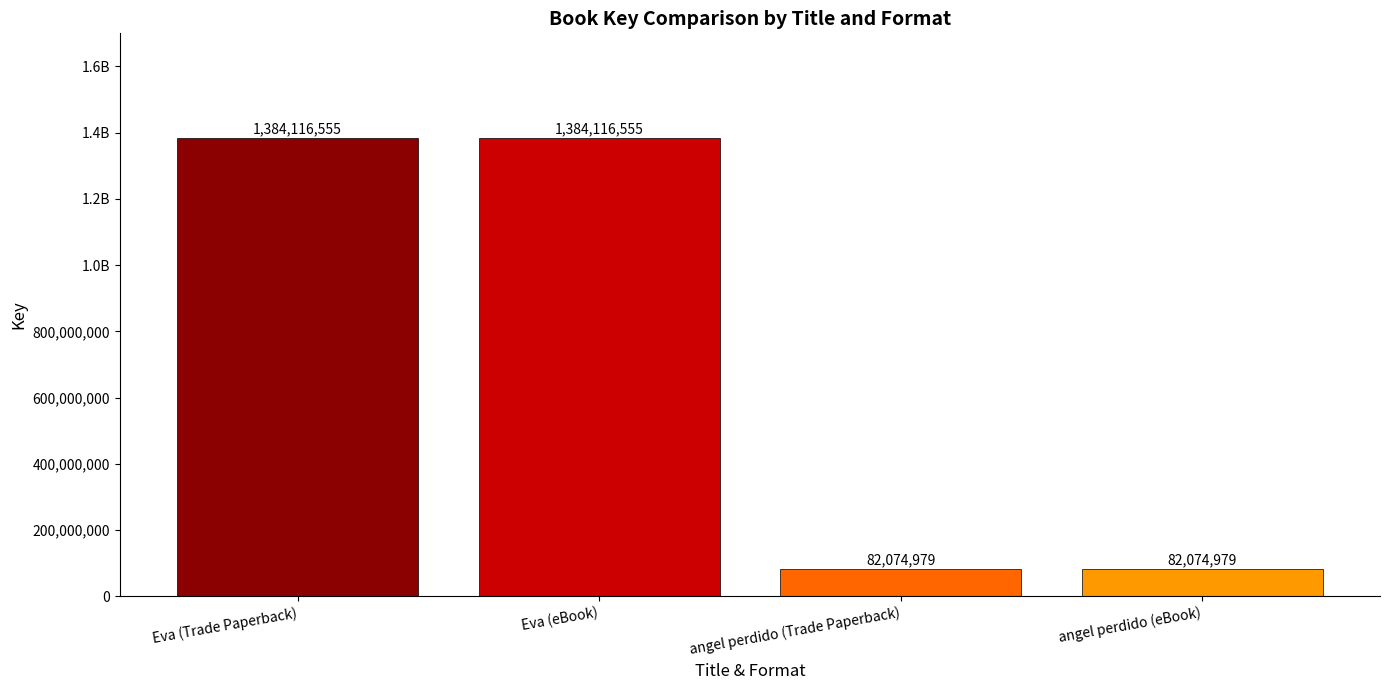

Reading left to right, list all the values displayed in this chart.

1384116555	1384116555	82074979	82074979